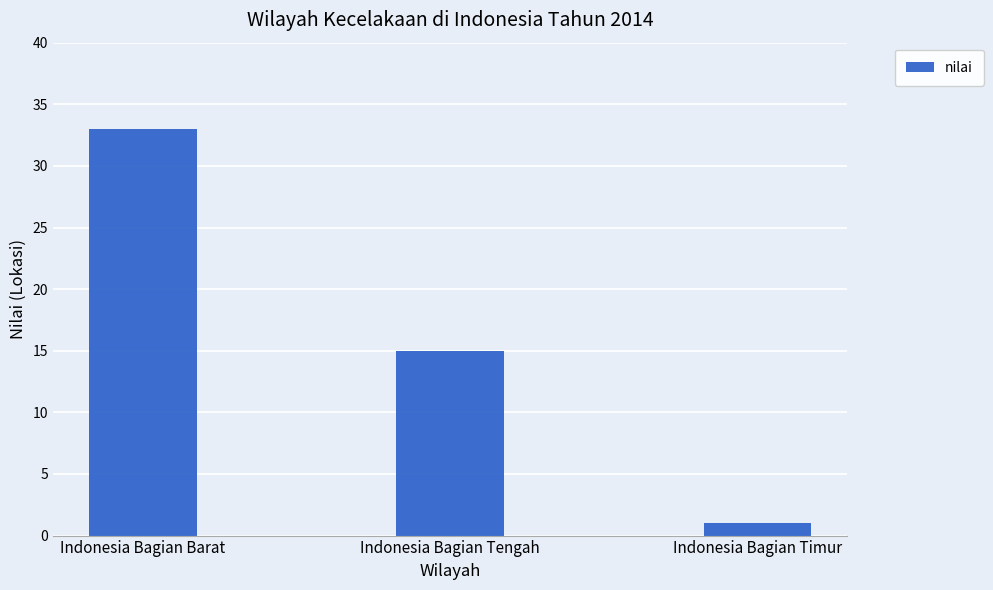

What is the label of the 2nd bar from the left?

Indonesia Bagian Tengah